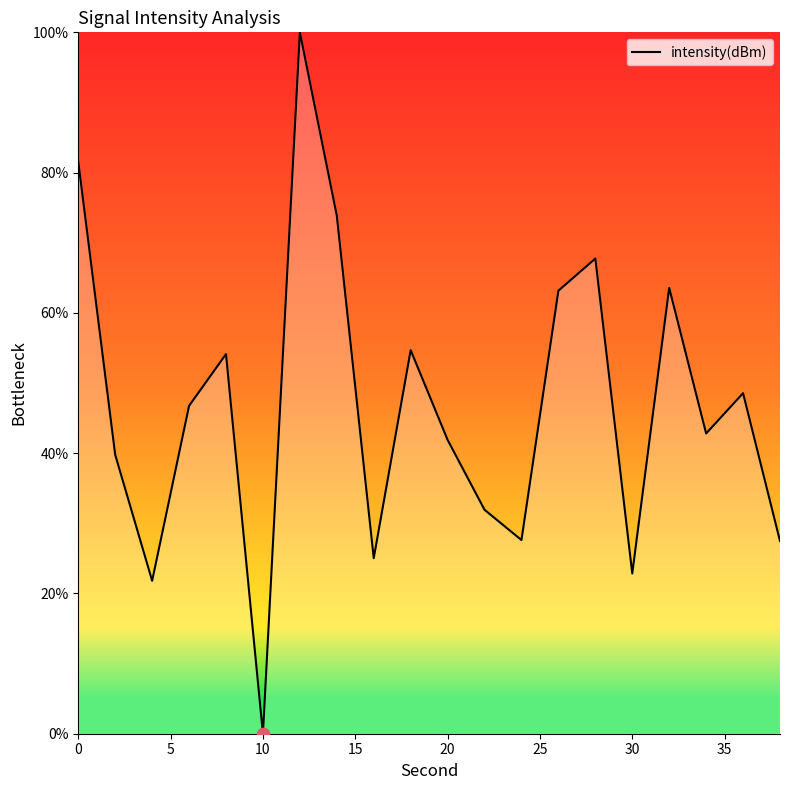

What is the difference between the maximum and minimum values?

100.0